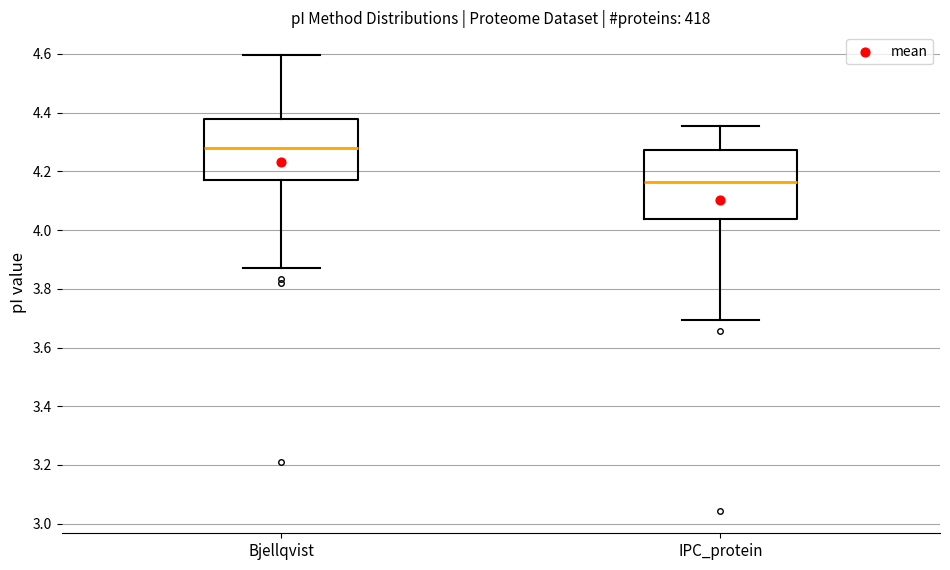

Which box's median line is the highest?

Bjellqvist